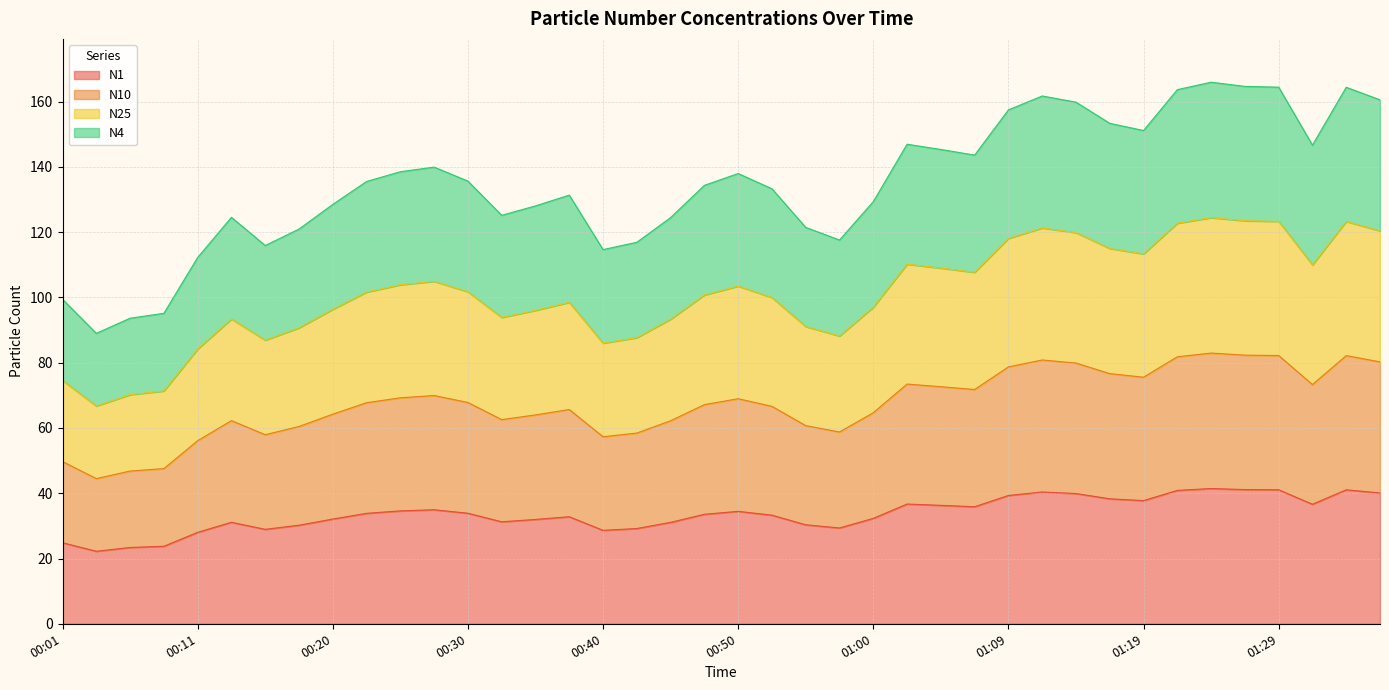

How many data points in N25 are above 101?

20